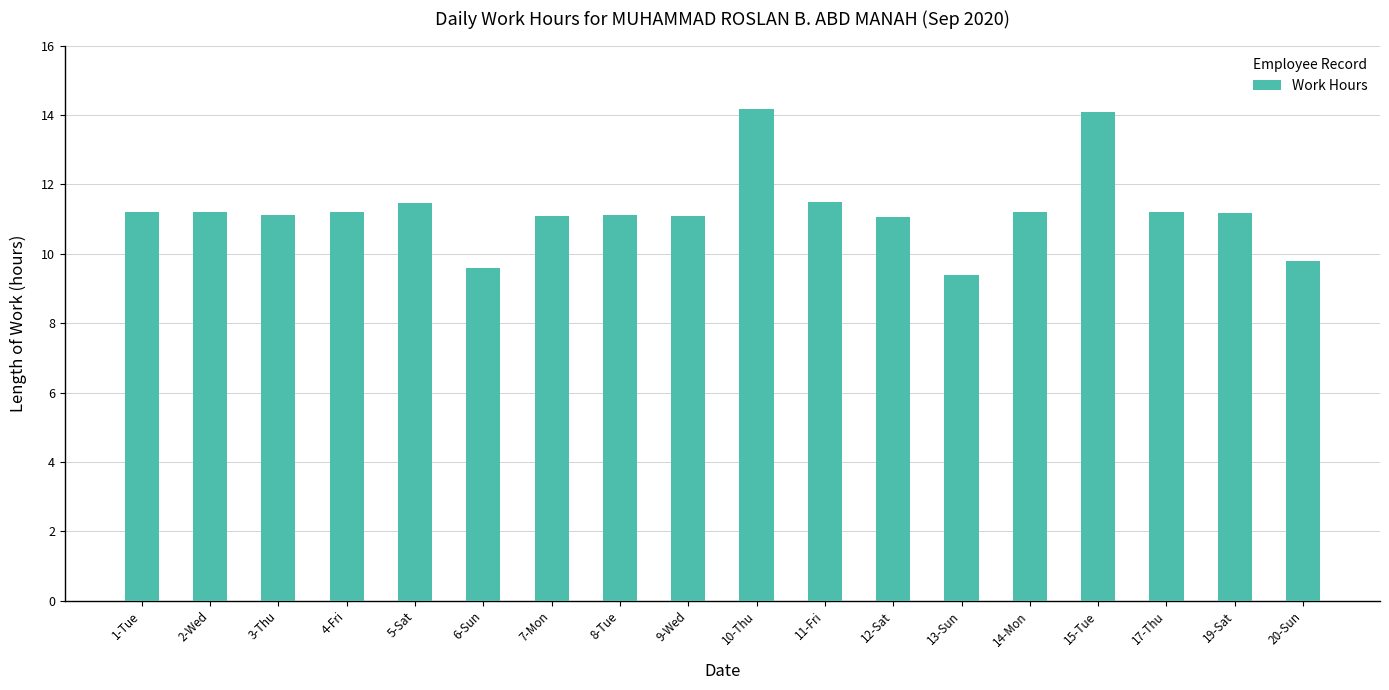

How many data points are above 11?

15